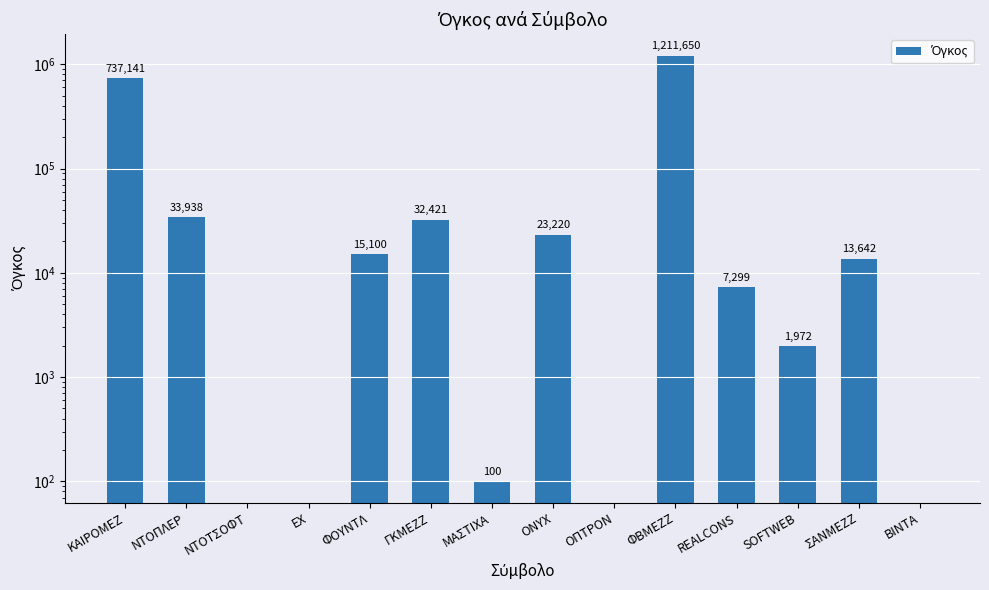

Which category has the highest value across all series?

ΦΒΜΕΖΖ